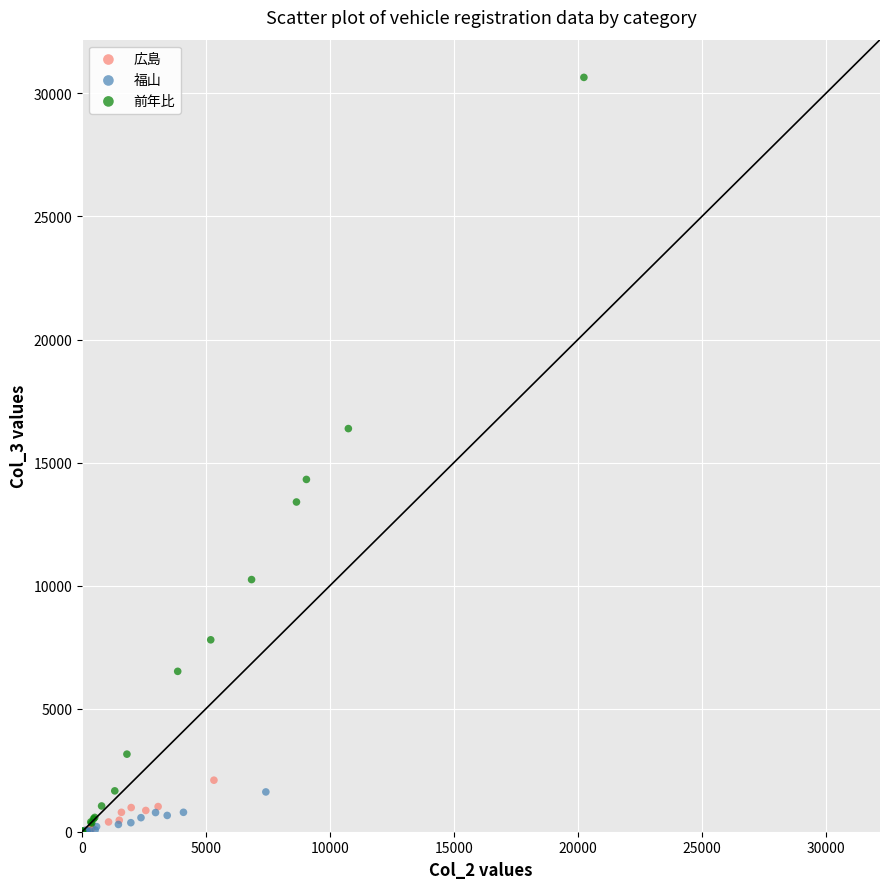

Which series has the widest spread of Y values?

前年比